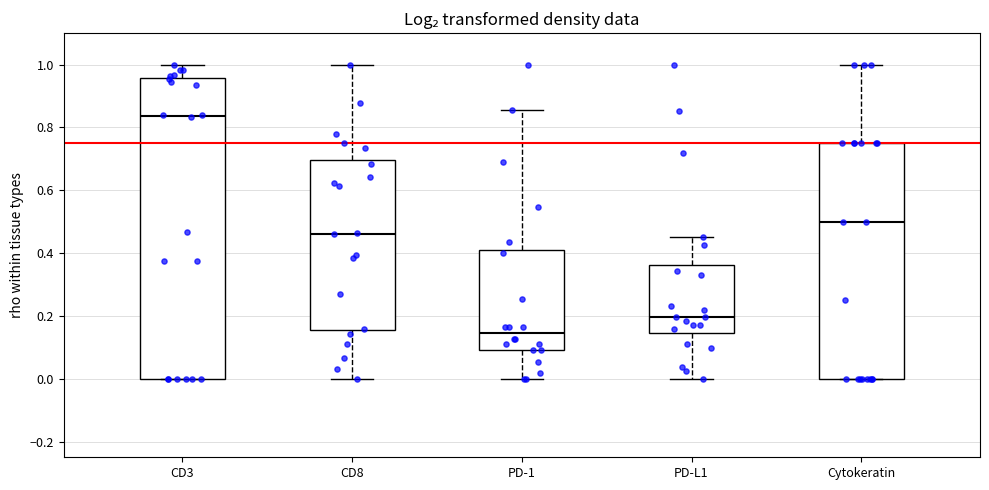

Comparing the boxes themselves (not the whiskers), which one is the tallest?

CD3